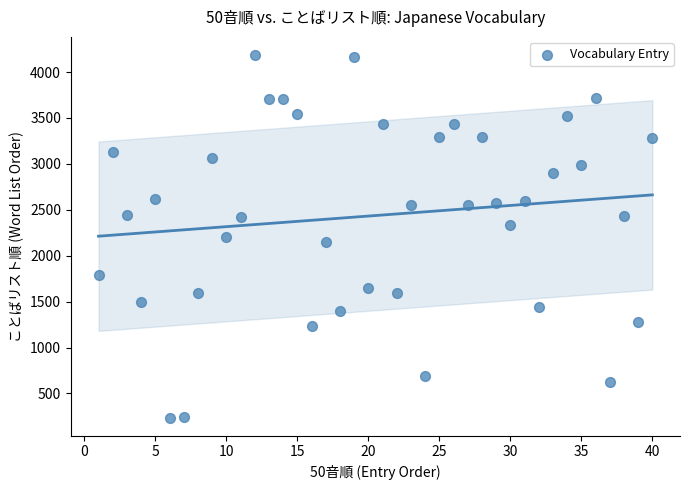

What is the range of Y values (max minus min)?

3948